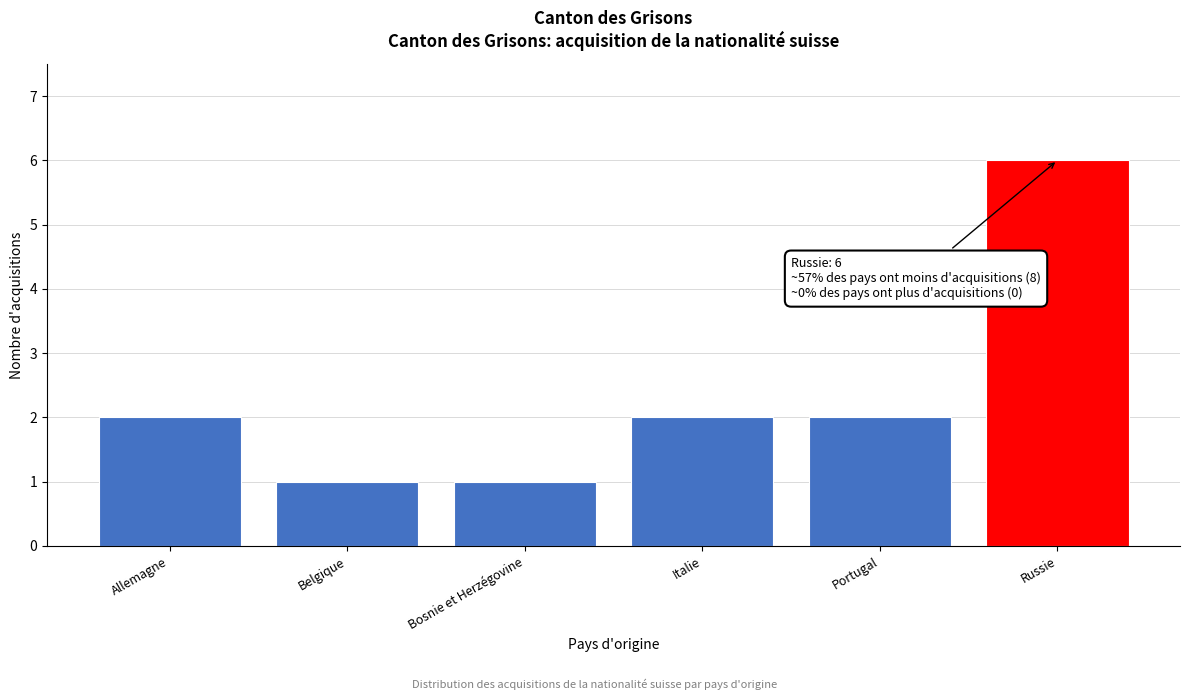

Reading right to left, extract all data points from this chart.

6	2	2	1	1	2